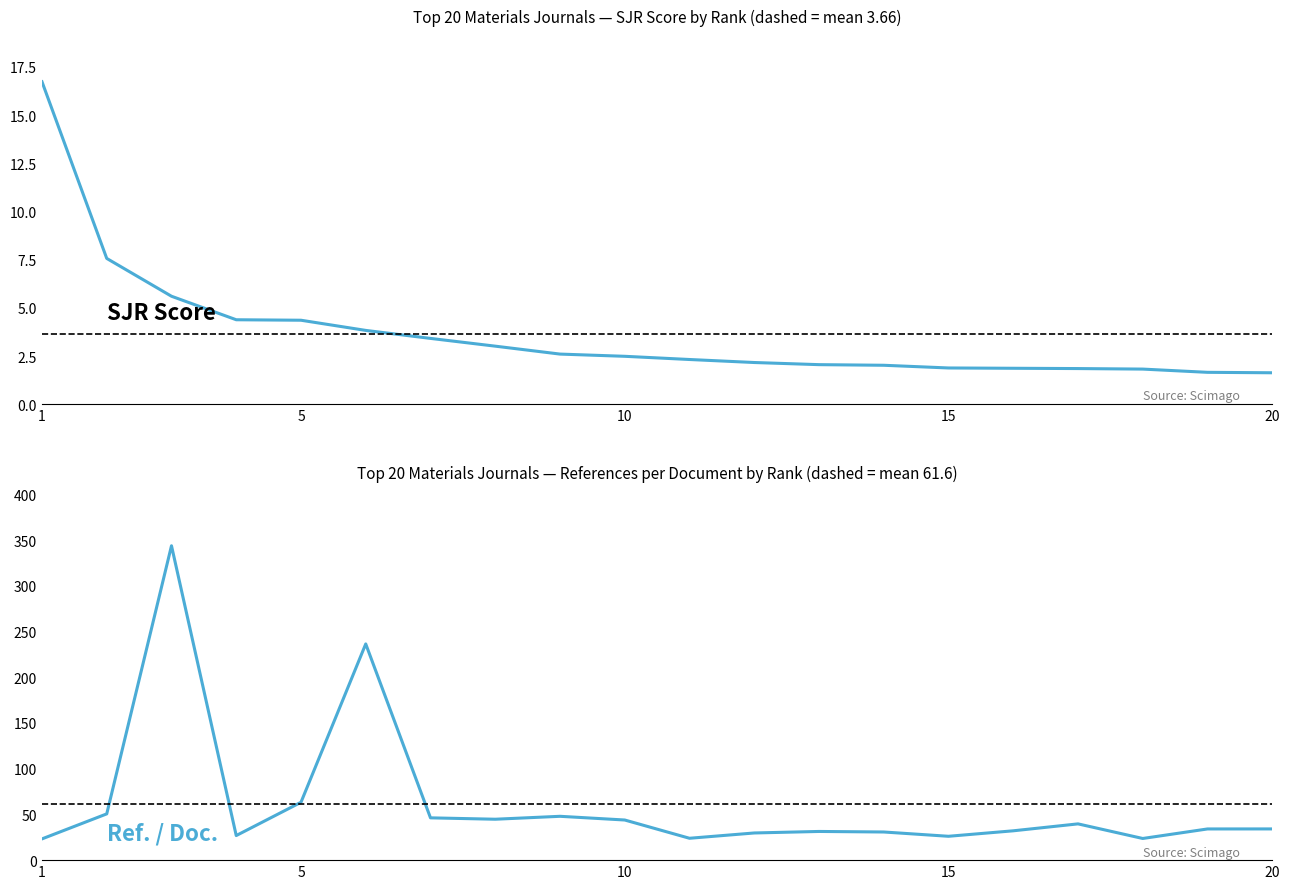

Where is SJR nearest to the value 9?

2